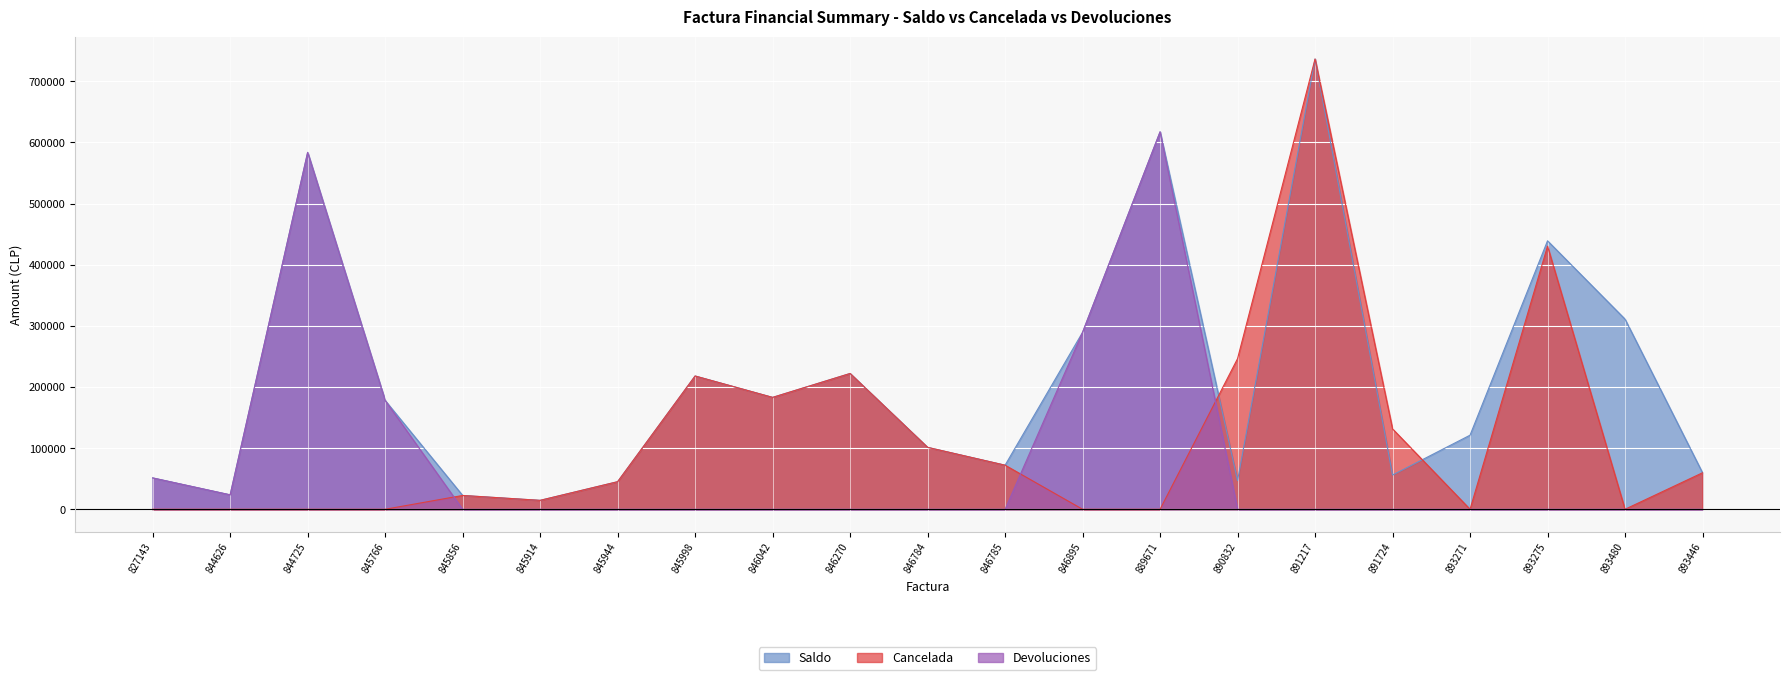

List the series in order of their overall mean, highest first.

Saldo, Cancelada, Devoluciones